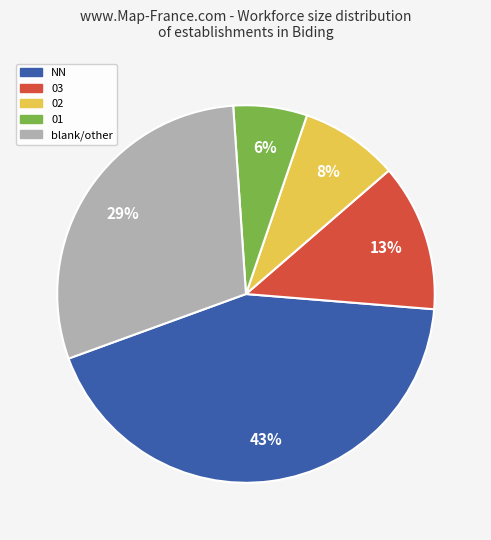

Do 01 and 02 together represent more than half of the pie?

No